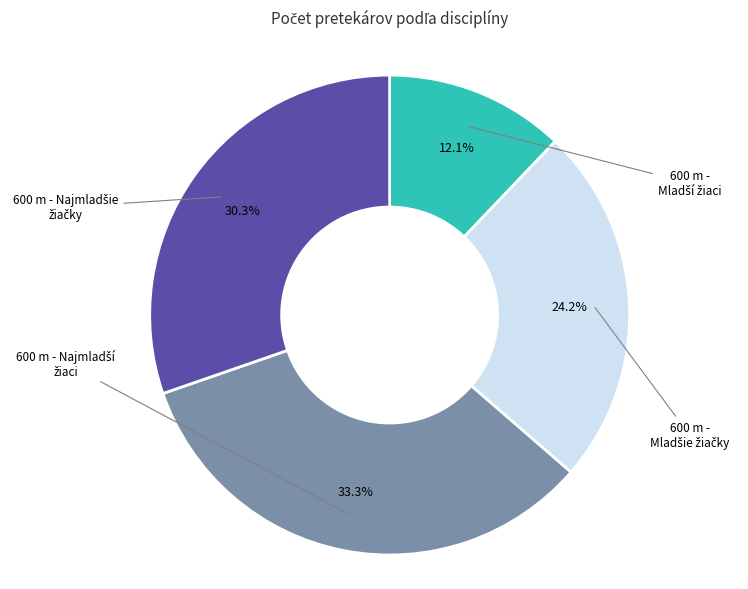

Count the number of slices in the pie.

4